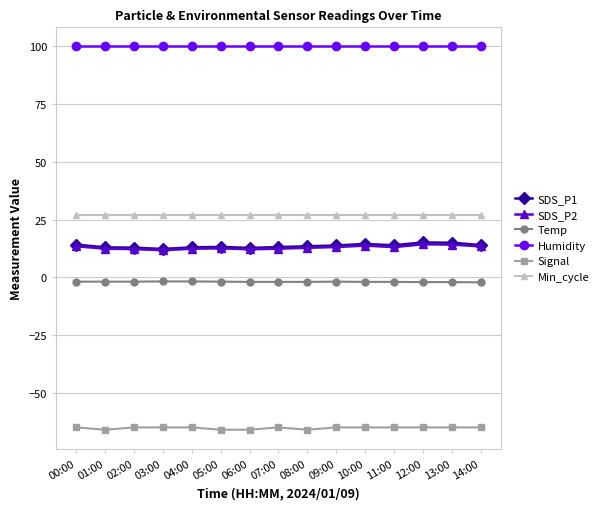

What is the maximum value for SDS_P1?

15.1